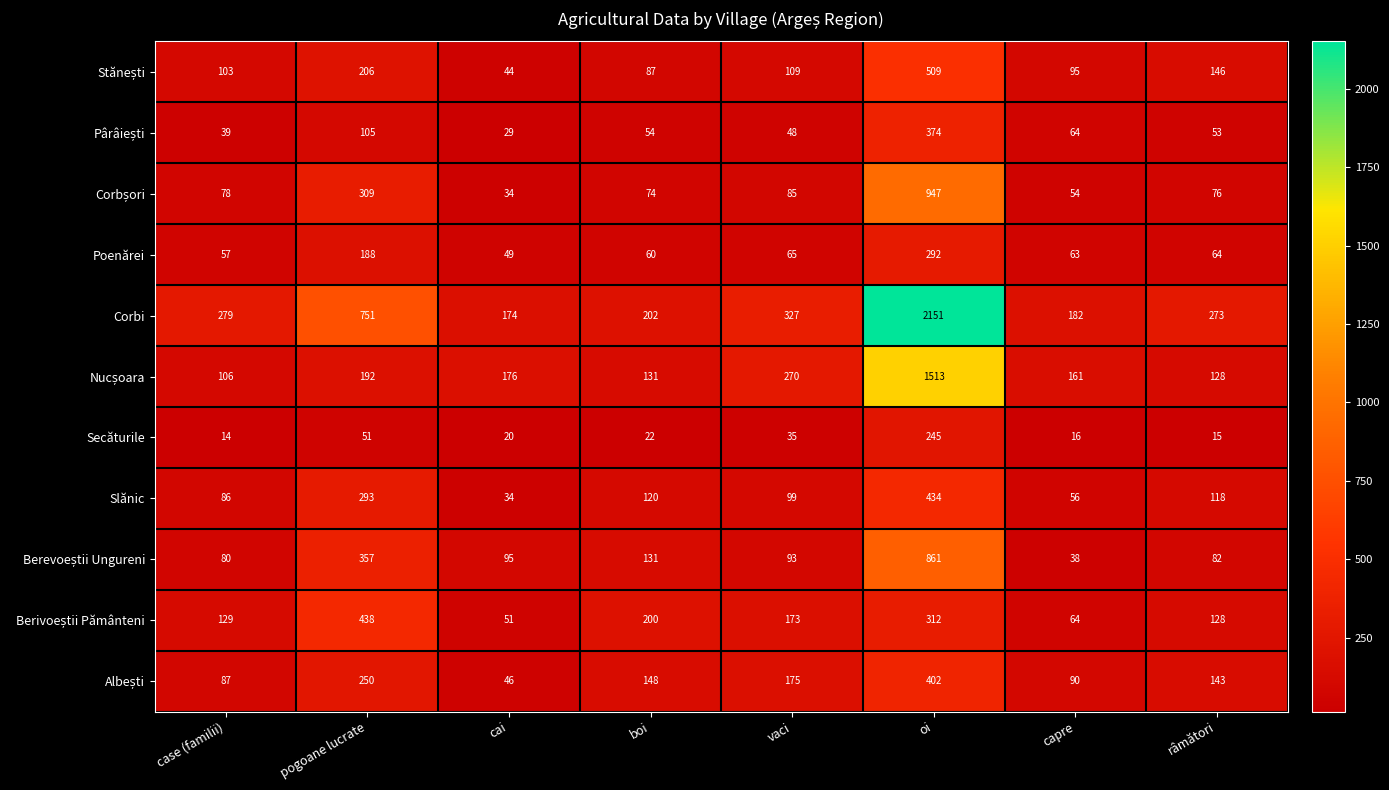

What is the greatest value displayed?

2151